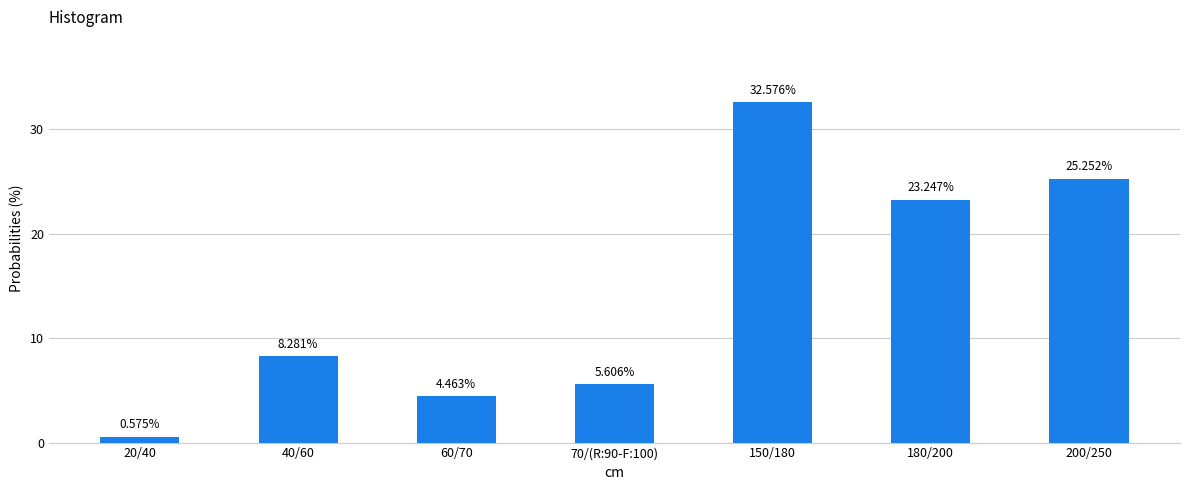

What is the difference between the maximum and minimum values?

32.0